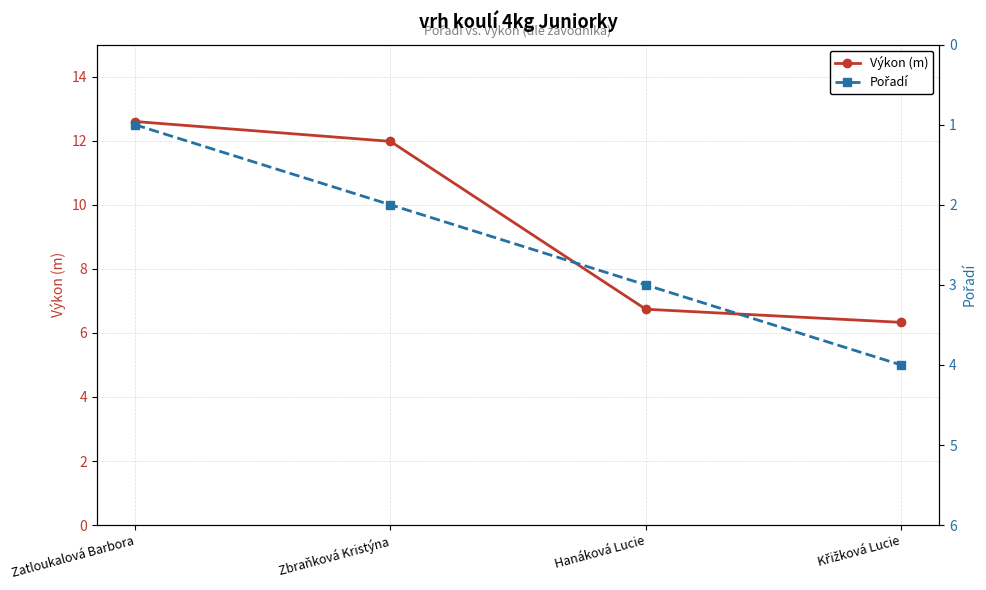

What position from the left is Zatloukalová Barbora?

1